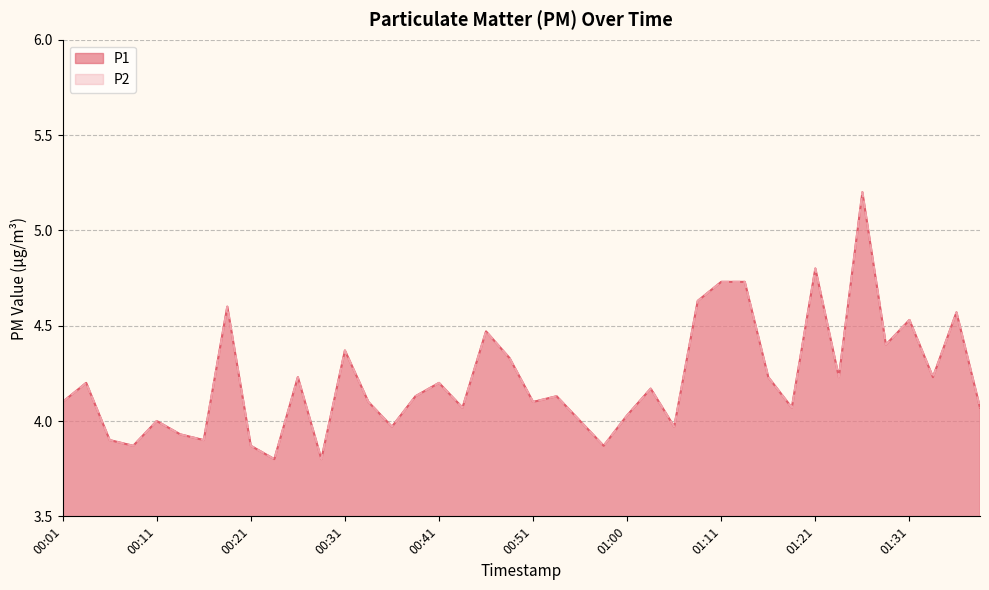

How many distinct data groups are displayed?

2